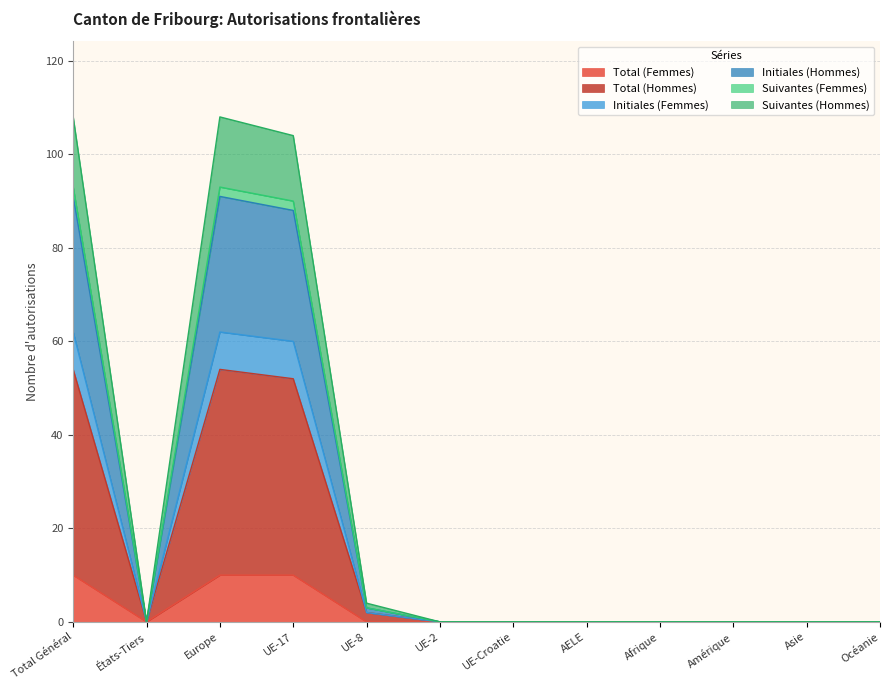

What is the maximum value for Total (Femmes)?

10